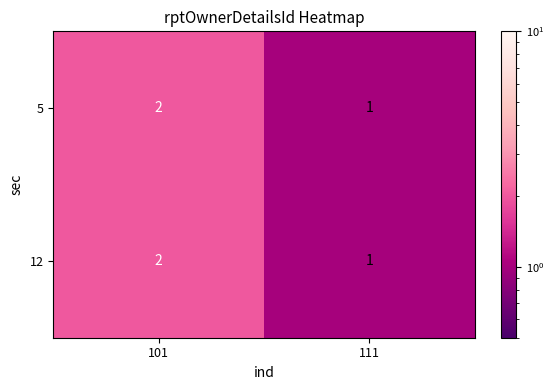

The value of 12 at 101 is 3. True or false?

False